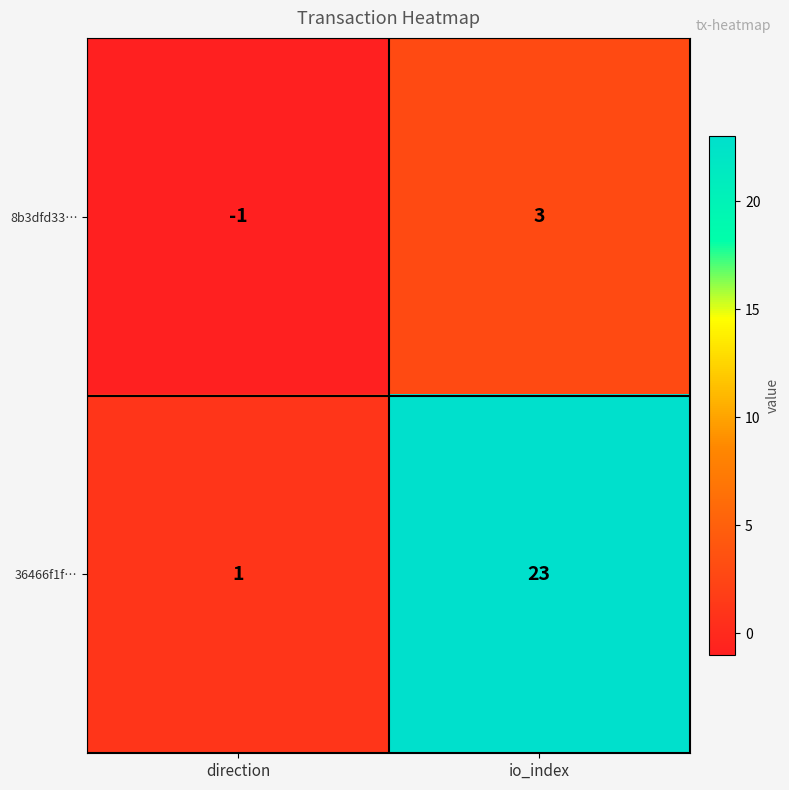

At how many categories does at least one series exceed 6?

1